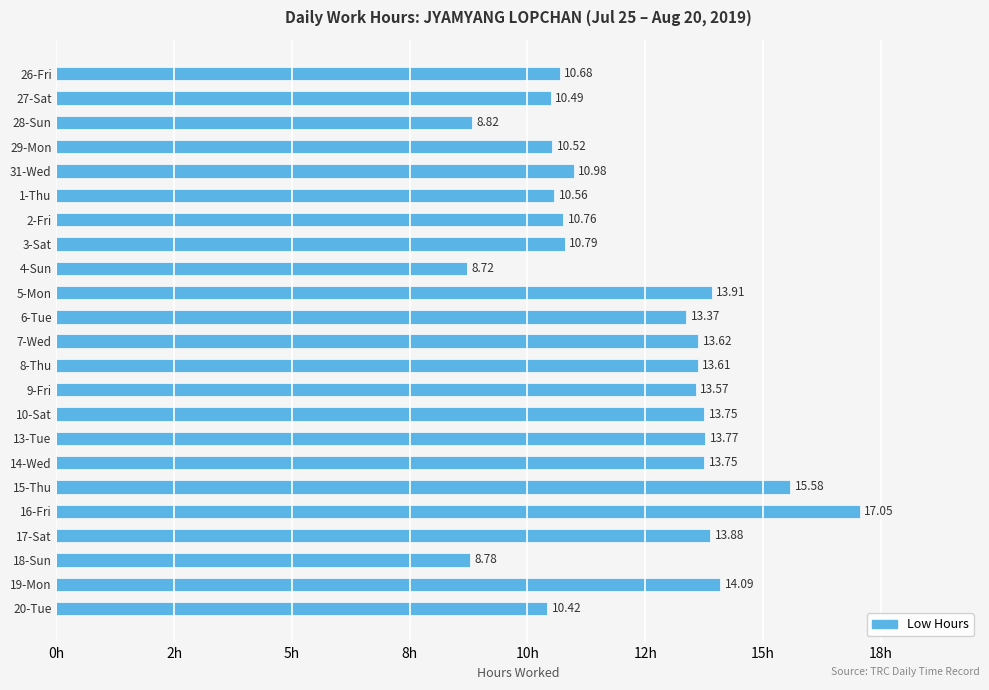

Are the bars horizontal?

Yes